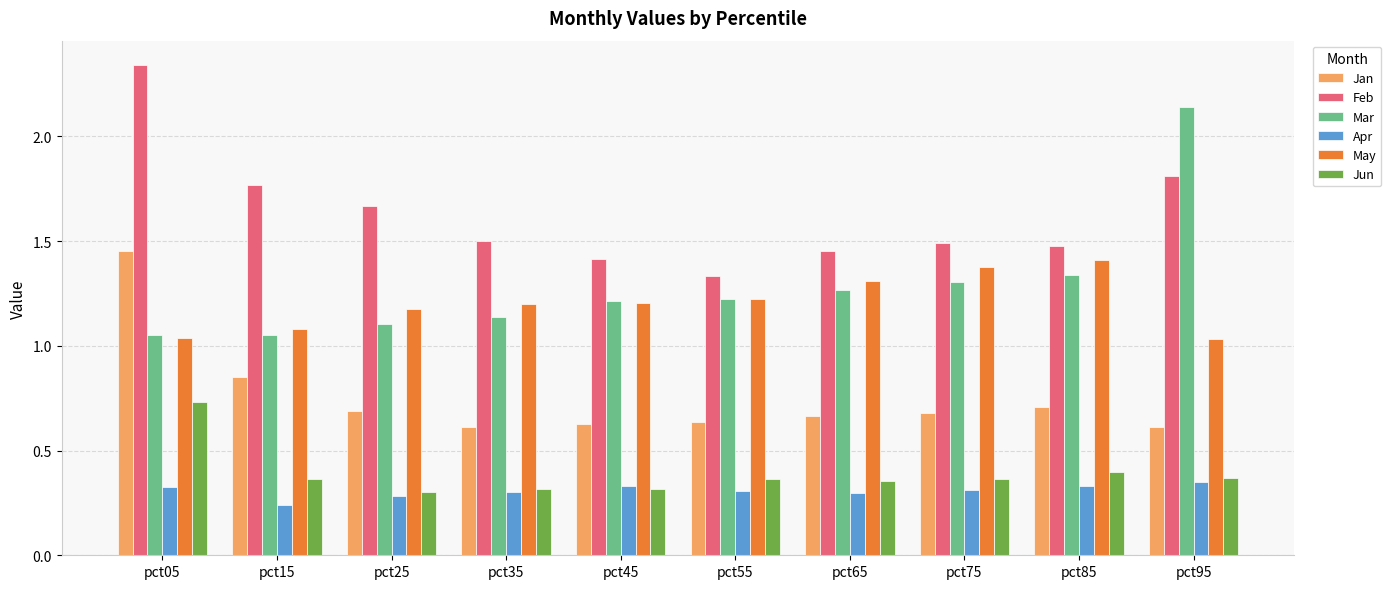

How many Jan values are between 0 and 1?

9